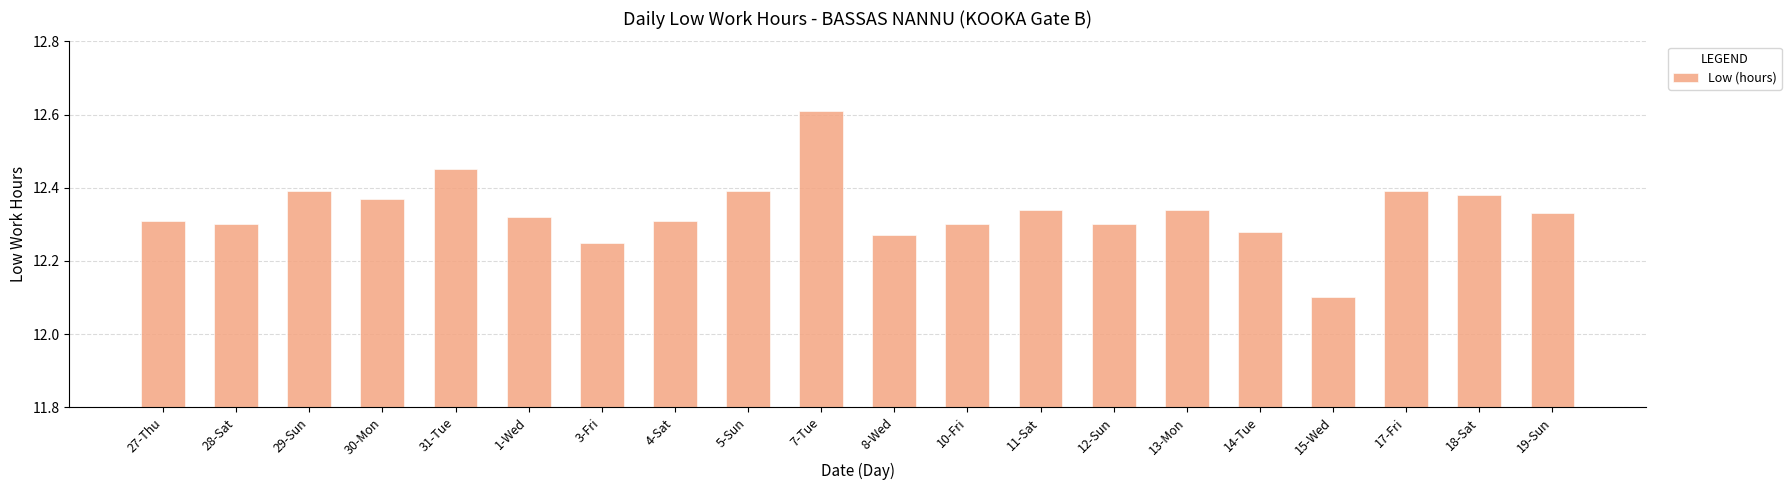

Count the values in the range 12 to 13.

20